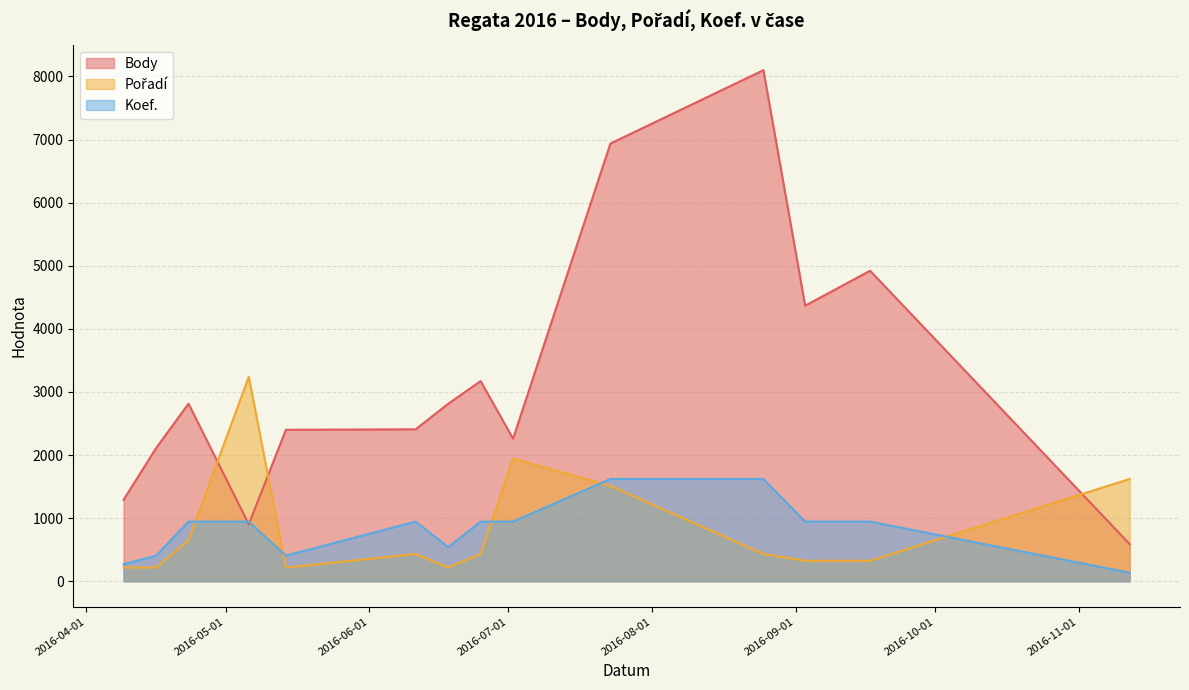

At how many categories does at least one series exceed 7792?

1